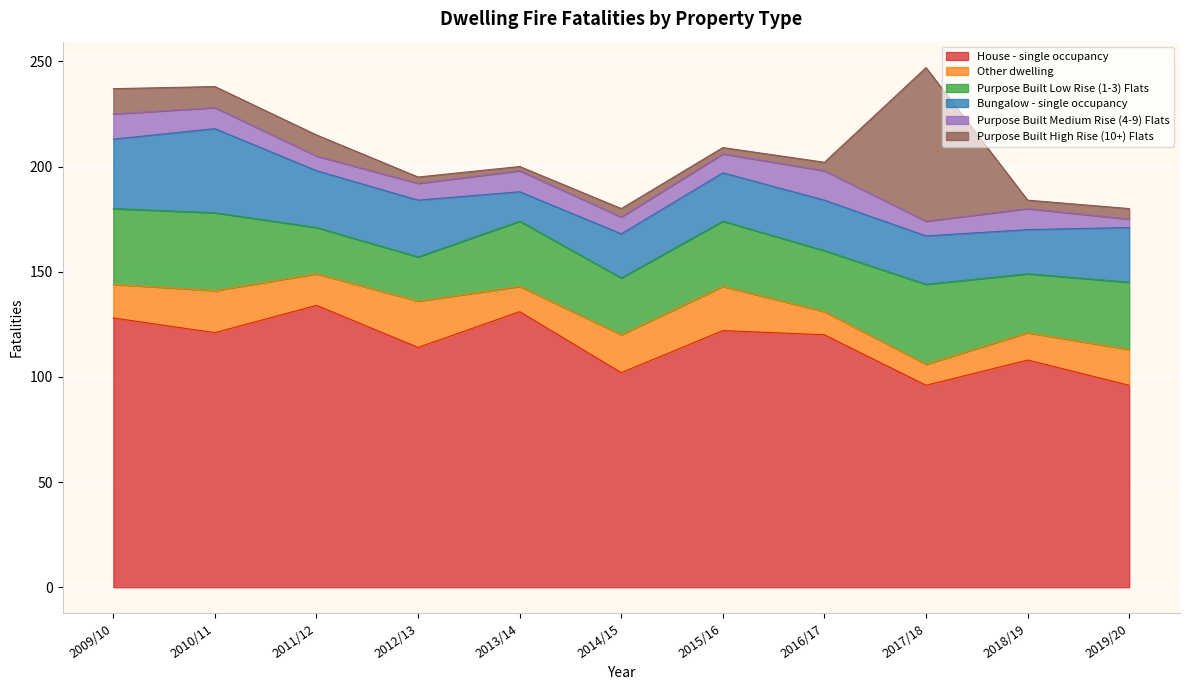

What is the approximate value of Other dwelling at 2013/14?

12